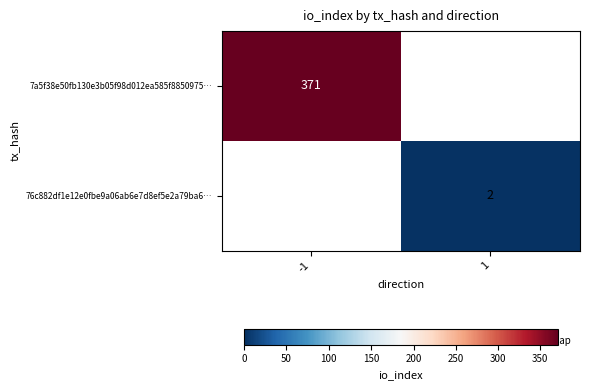

Is it true that 7a5f38e50fb130e3b05f98d012ea585f8850975… equals 610 at -1?

False